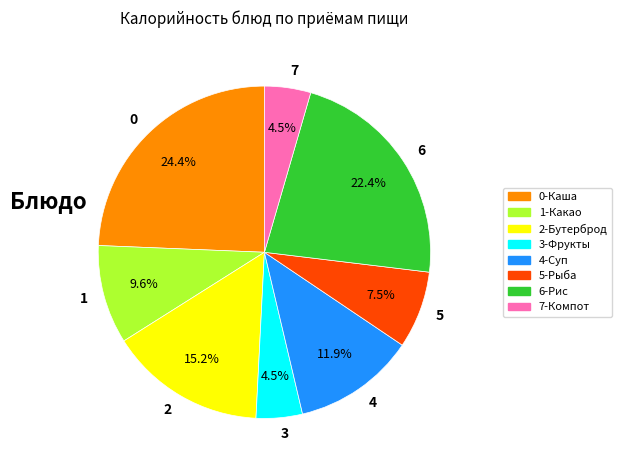

How many slices are in this pie chart?

8